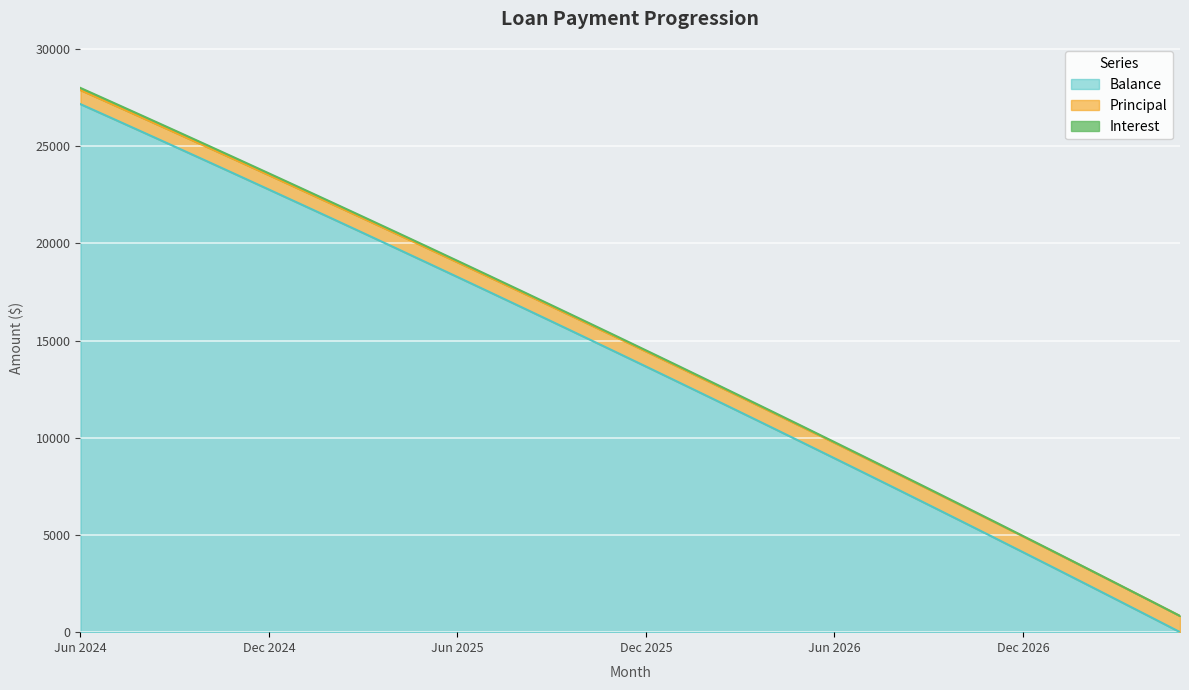

Which category has the highest value in the Balance series?

Jun 2024